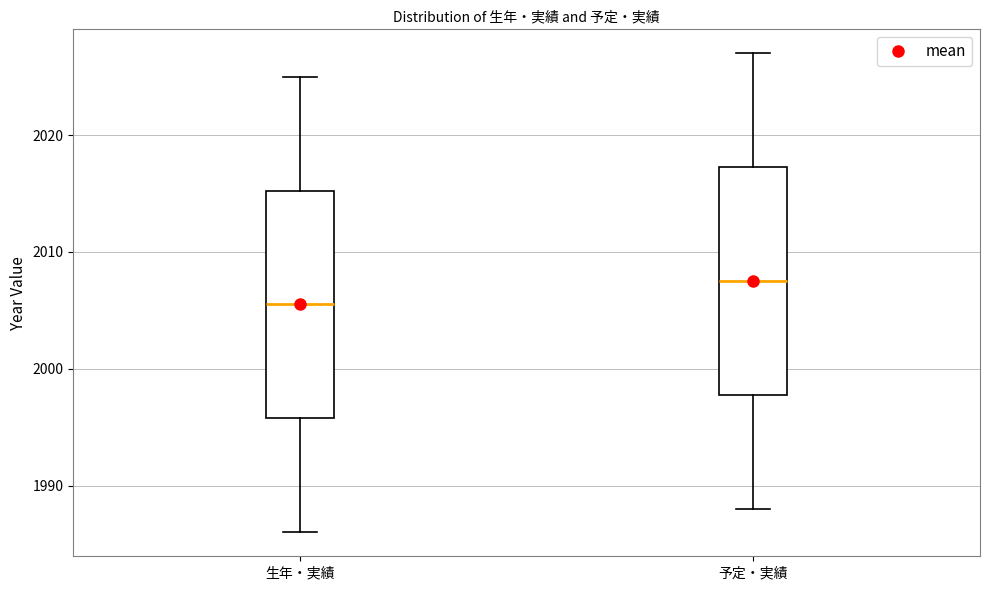

Reading left to right, read every box against the y-axis: the position of its median line, the range the box covers, and the ends of its whiskers. The values are not printed on the chart, so give them approximately, as read against the axis.

生年・実績: median 2006, box 1996 to 2015, whiskers 1986 to 2025
予定・実績: median 2008, box 1998 to 2017, whiskers 1988 to 2027